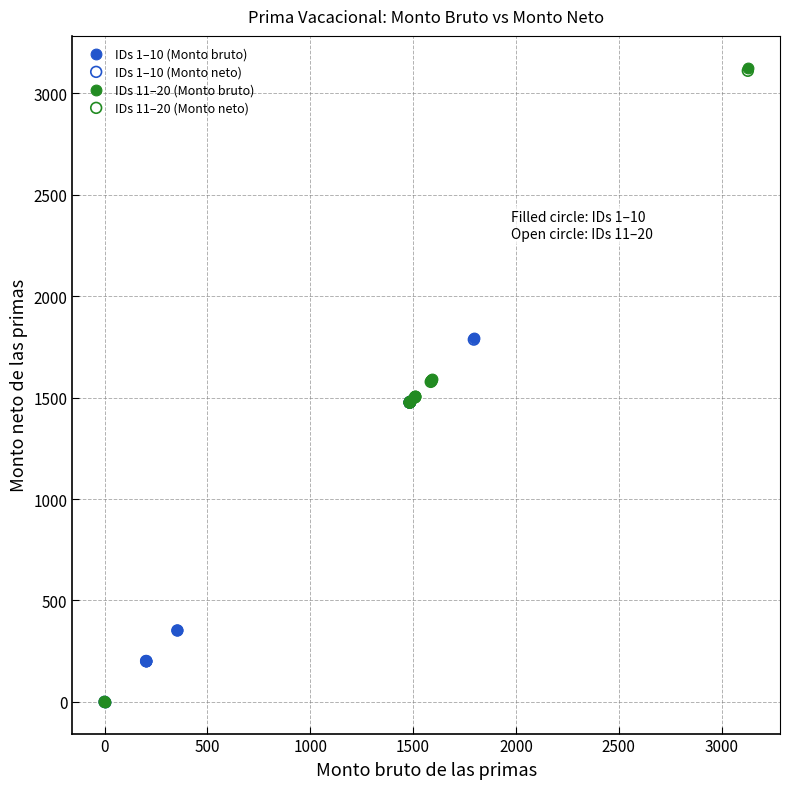

Which series has the largest Y range (max minus min)?

IDs 11–20 (Monto bruto)